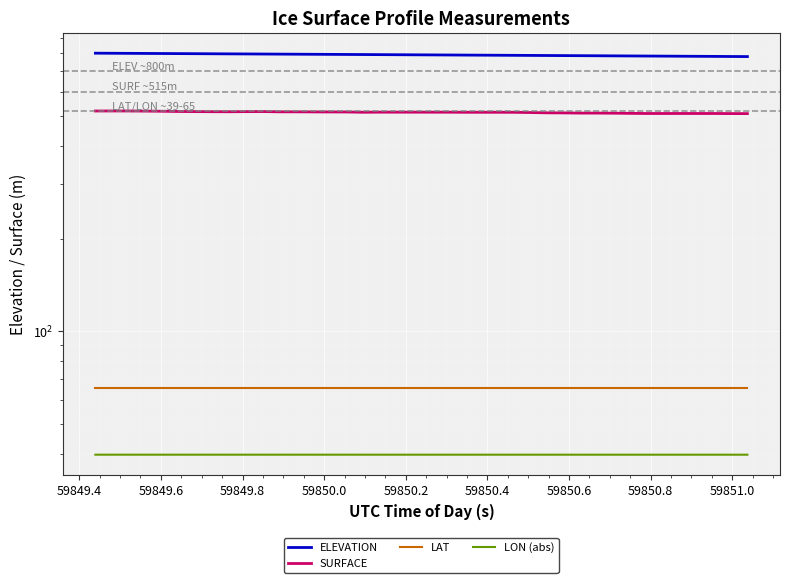

Reading left to right, what are all the values shown in this chart?

ELEVATION: 801.0	800.5	800.0	799.5	799.0	798.5	798.0	797.5	797.0	796.5	796.0	795.4	794.9	794.4	793.9	793.4	792.9	792.4	791.9	791.3	790.8	790.3	789.8	789.3	788.8	788.3	787.7	787.2	786.7	786.2	785.6	785.1	784.6	784.1	783.5	783.0	782.5	782.0	781.4	780.9
SURFACE: 519.7	519.8	519.8	519.3	518.7	517.8	517.4	517.0	516.8	517.2	517.5	516.5	516.4	516.2	516.0	515.9	514.9	515.2	515.2	515.2	515.1	515.1	514.8	514.8	514.8	514.6	513.7	512.6	512.3	511.6	511.6	511.2	510.6	510.1	510.1	510.1	510.1	510.1	509.8	509.6
LAT: 65.6	65.6	65.6	65.6	65.6	65.6	65.6	65.6	65.6	65.6	65.6	65.6	65.6	65.6	65.6	65.6	65.6	65.6	65.6	65.6	65.6	65.6	65.6	65.6	65.6	65.6	65.6	65.6	65.6	65.6	65.6	65.6	65.6	65.6	65.6	65.6	65.6	65.6	65.6	65.6
LON (abs): 39.7	39.7	39.7	39.7	39.7	39.7	39.7	39.7	39.7	39.7	39.7	39.7	39.7	39.7	39.7	39.7	39.7	39.7	39.7	39.7	39.7	39.7	39.7	39.7	39.7	39.7	39.7	39.7	39.7	39.7	39.7	39.7	39.7	39.7	39.7	39.7	39.7	39.7	39.7	39.7